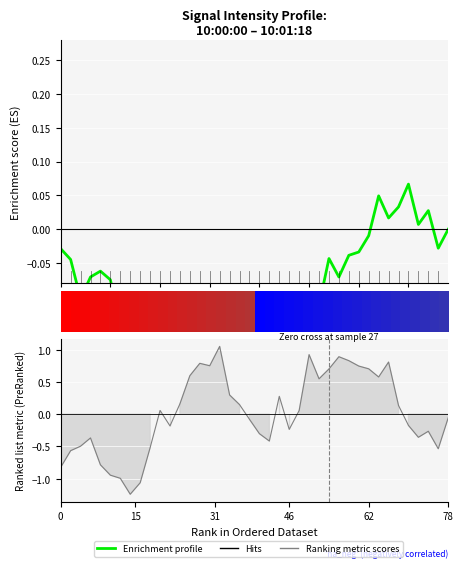

How many points are lower than both their immediate neighbors (excluding endpoints)?

12